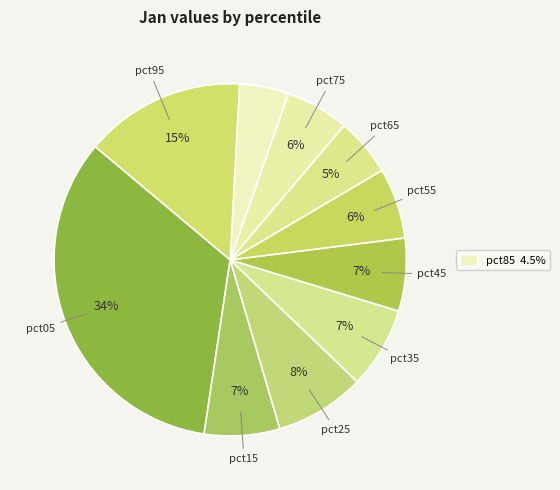

How many segments does this pie chart have?

10